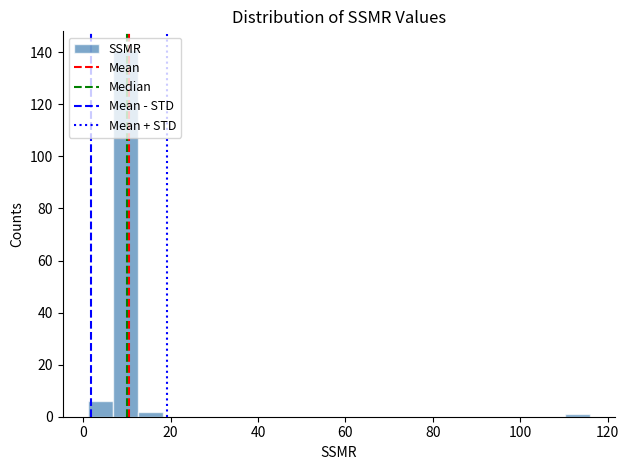

Around what value on the x-axis is the tallest bar? Give the approximate position of its centre, as read against the axis.

10